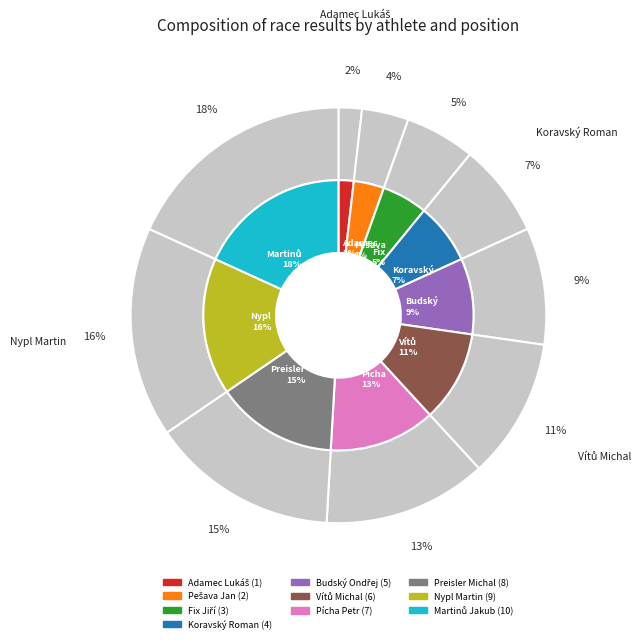

How many segments does this pie chart have?

10